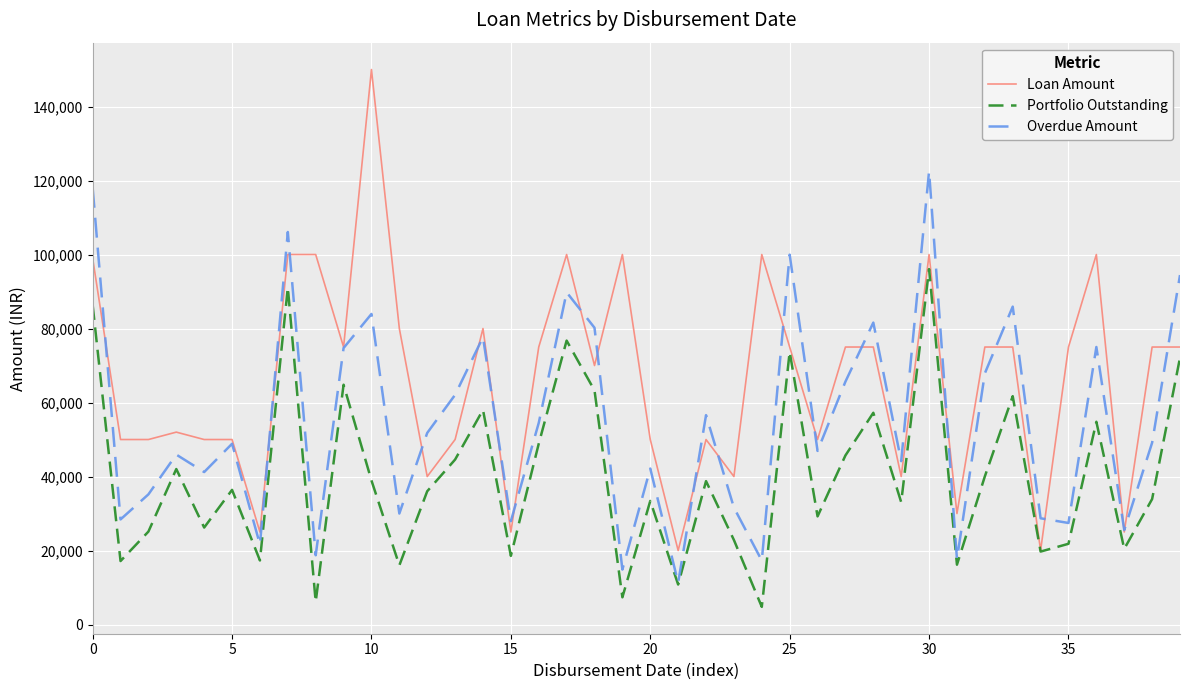

What is the minimum value for Portfolio Outstanding?

4775